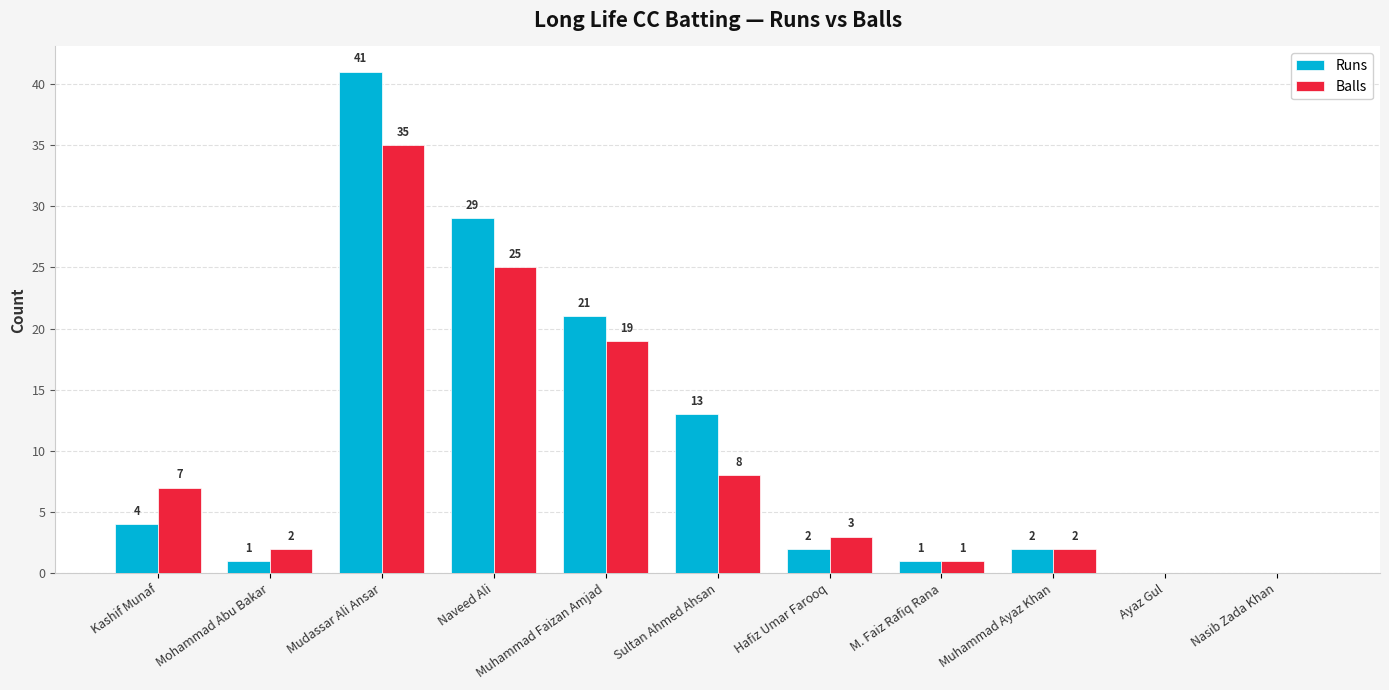

What is the approximate value of Runs at Muhammad Ayaz Khan?

2